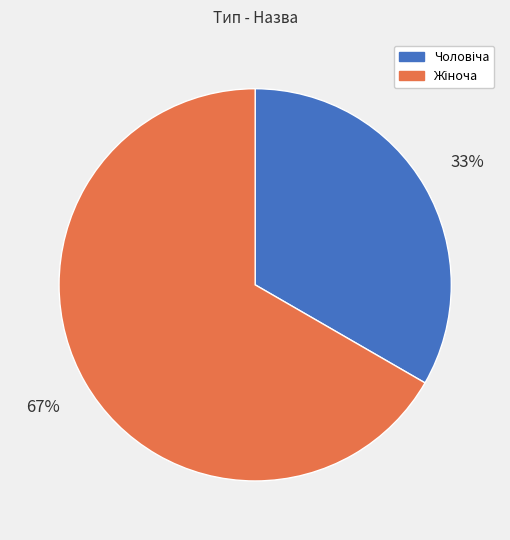

To the nearest percent, what is the average slice percentage?

50%